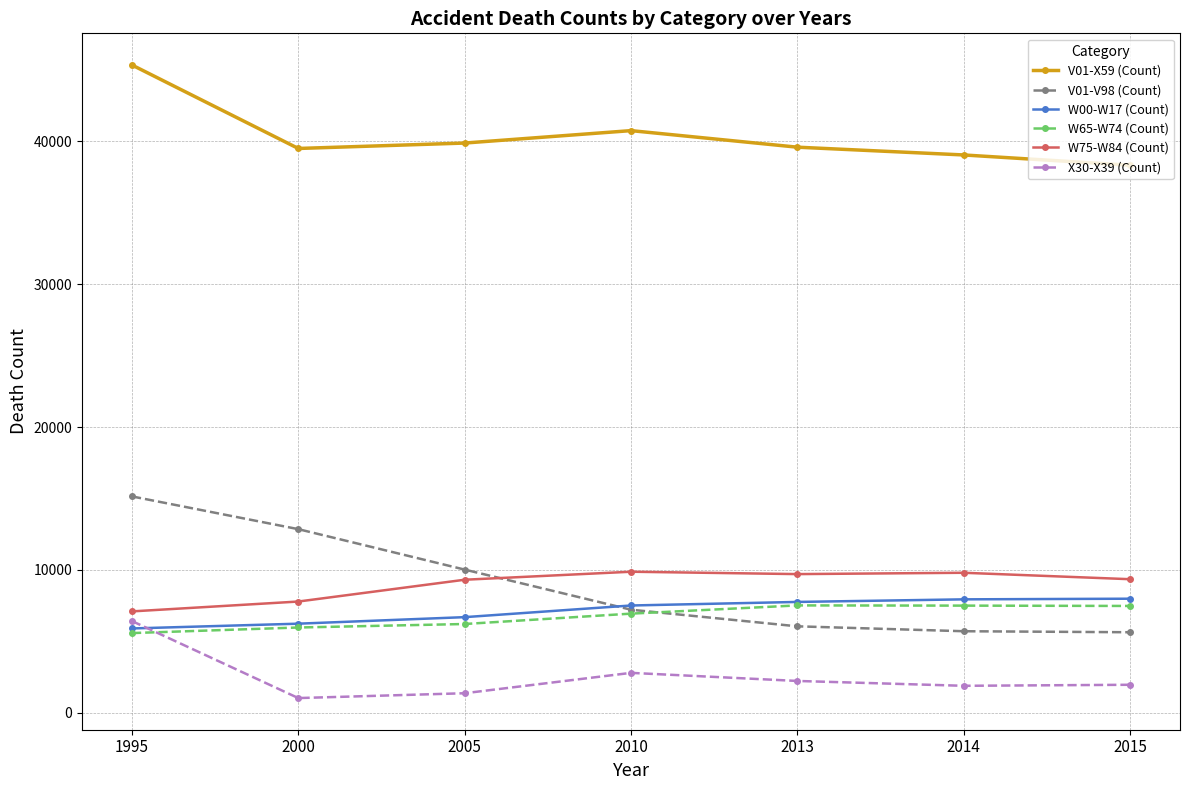

Which series has the largest range (max minus min)?

V01-V98 (Count)